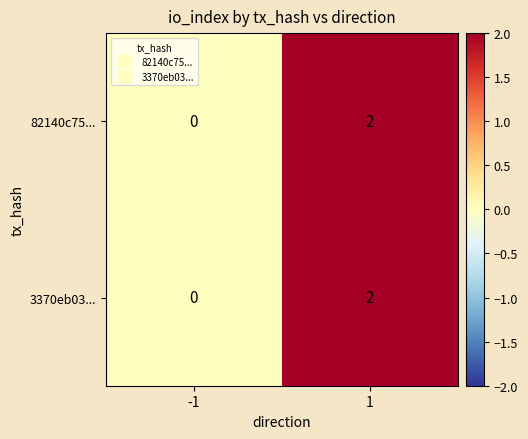

Reading right to left, transcribe all the data shown in this chart.

82140c75...: 1=2	-1=0
3370eb03...: 1=2	-1=0